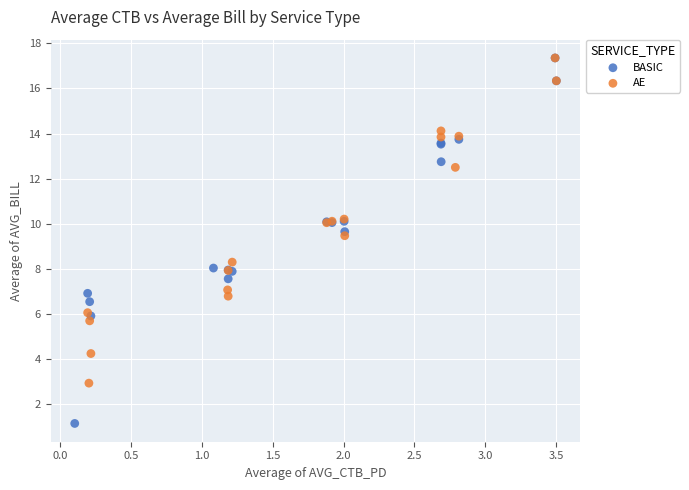

Which series has the largest Y range (max minus min)?

BASIC